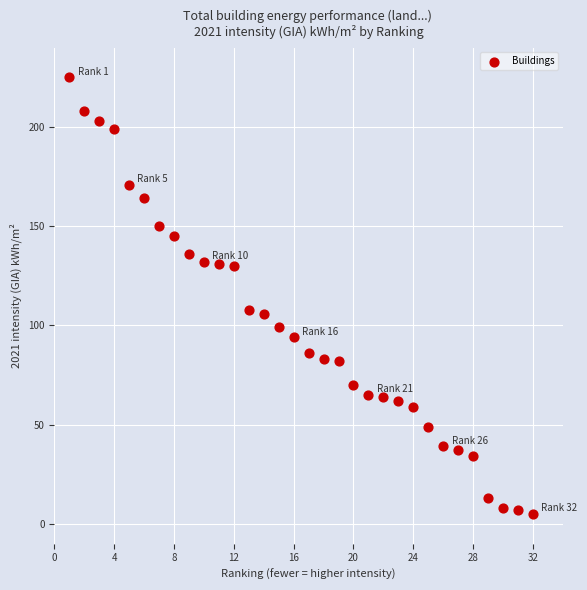

What is the range of X values (max minus min)?

31